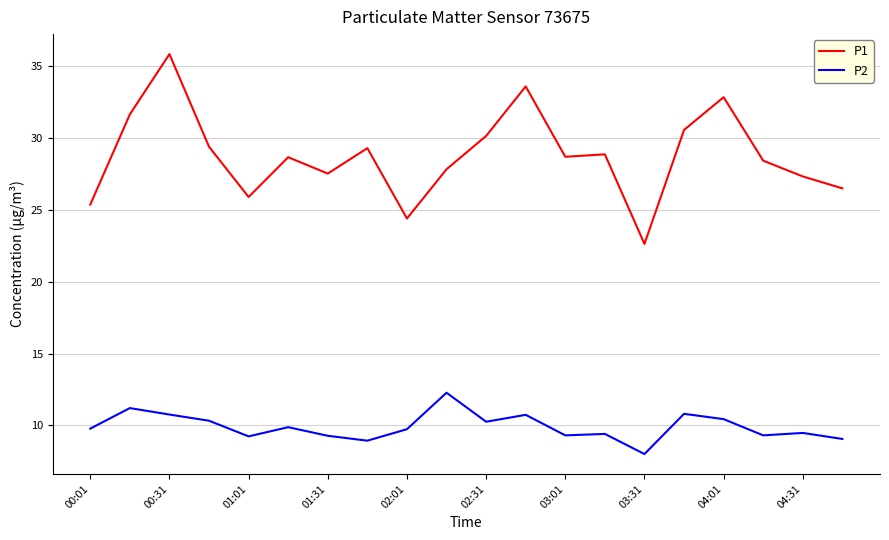

Does the chart display data point markers on the line(s)?

No